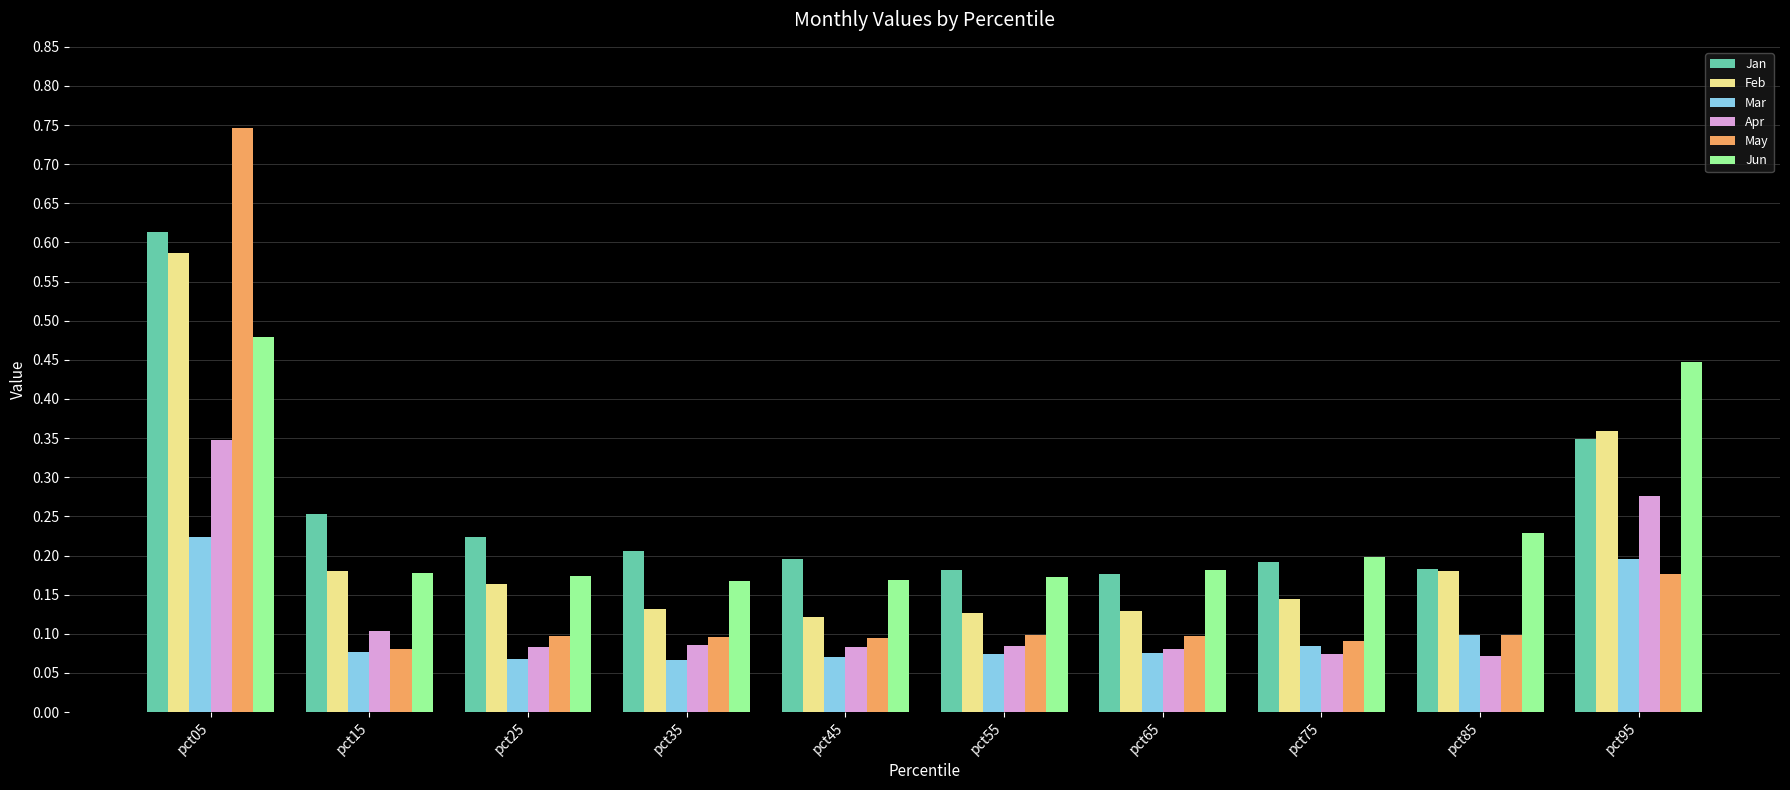

Count the Apr values in the range 0 to 1.

10